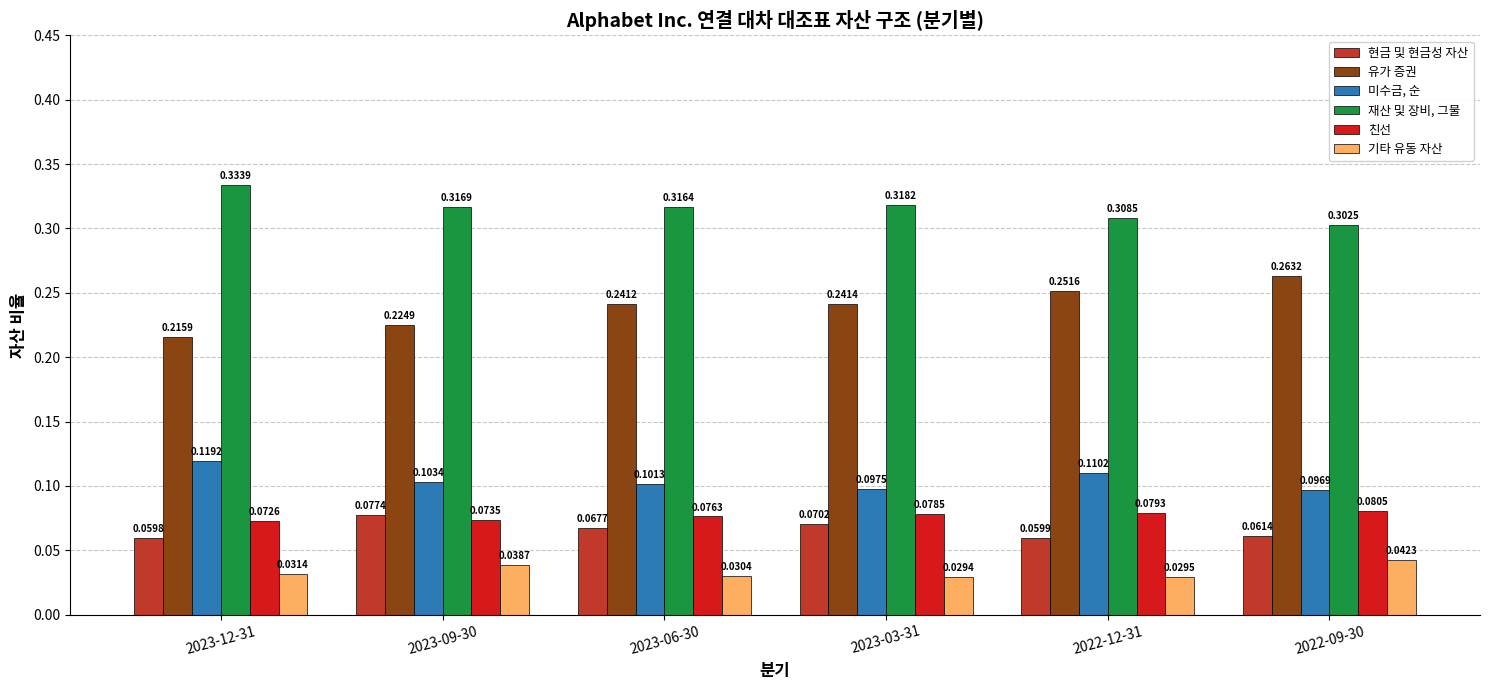

List the series in order of their peak value, lowest first.

기타 유동 자산, 현금 및 현금성 자산, 친선, 미수금, 순, 유가 증권, 재산 및 장비, 그물